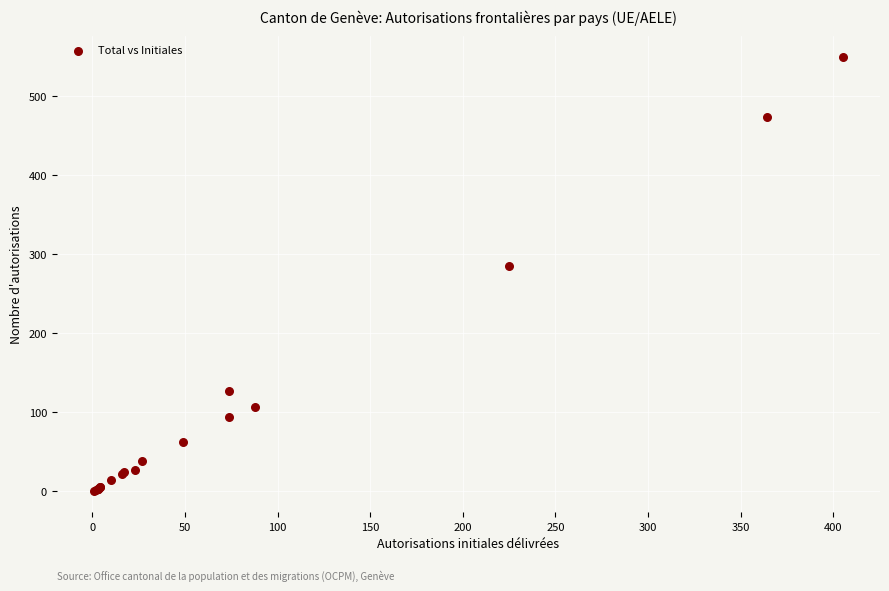

What Y value in the scatter plot is closest to 275?

285